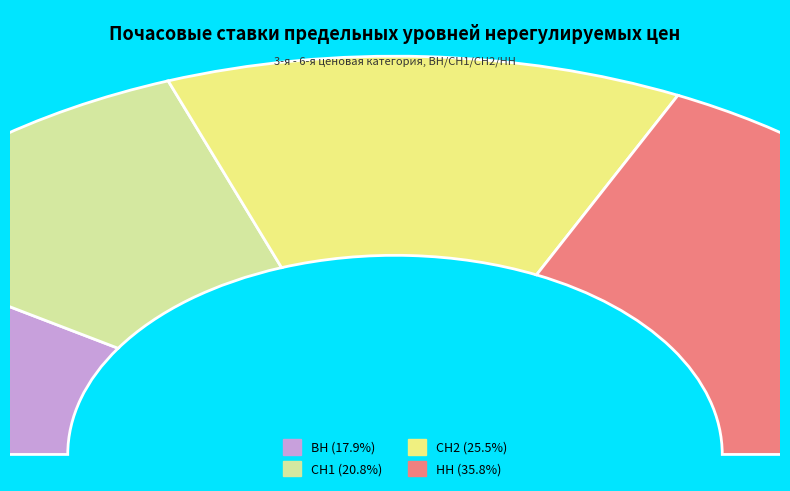

To the nearest percent, what is the difference between the largest and smallest slice percentages?

18%